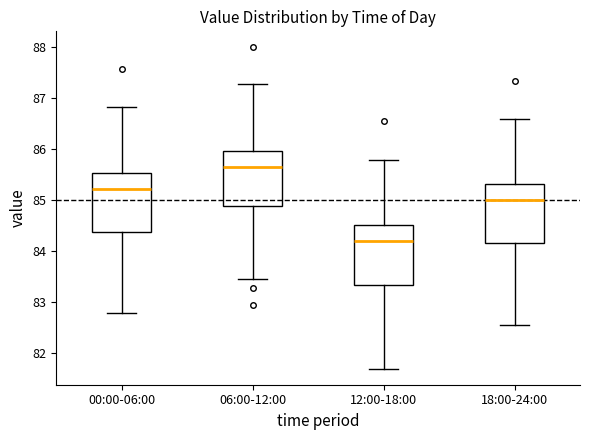

Reading left to right, read every box against the y-axis: the position of its median line, the range the box covers, and the ends of its whiskers. The values are not printed on the chart, so give them approximately, as read against the axis.

00:00-06:00: median 85.2, box 84.4 to 85.5, whiskers 82.8 to 86.8
06:00-12:00: median 85.7, box 84.9 to 86.0, whiskers 83.5 to 87.3
12:00-18:00: median 84.2, box 83.4 to 84.5, whiskers 81.7 to 85.8
18:00-24:00: median 85.0, box 84.2 to 85.3, whiskers 82.6 to 86.6